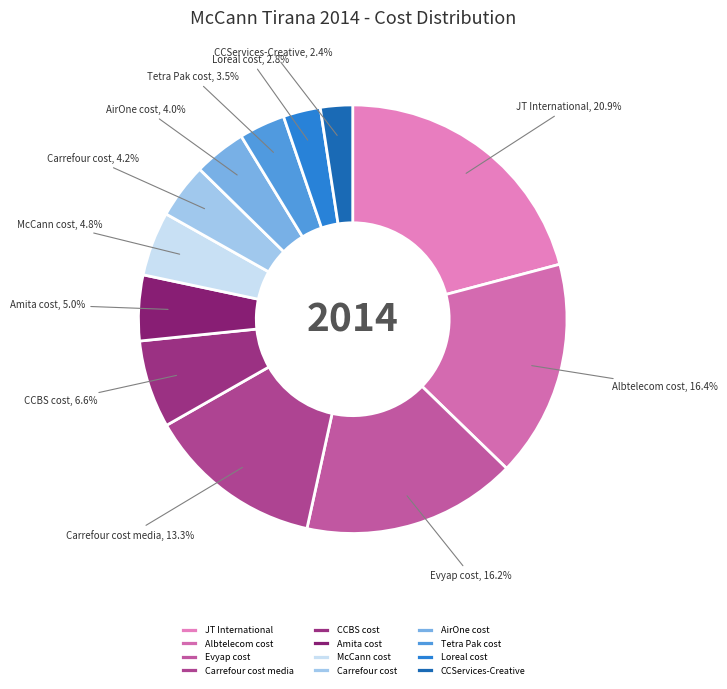

To the nearest percent, what percentage of the pie is Loreal cost?

3%